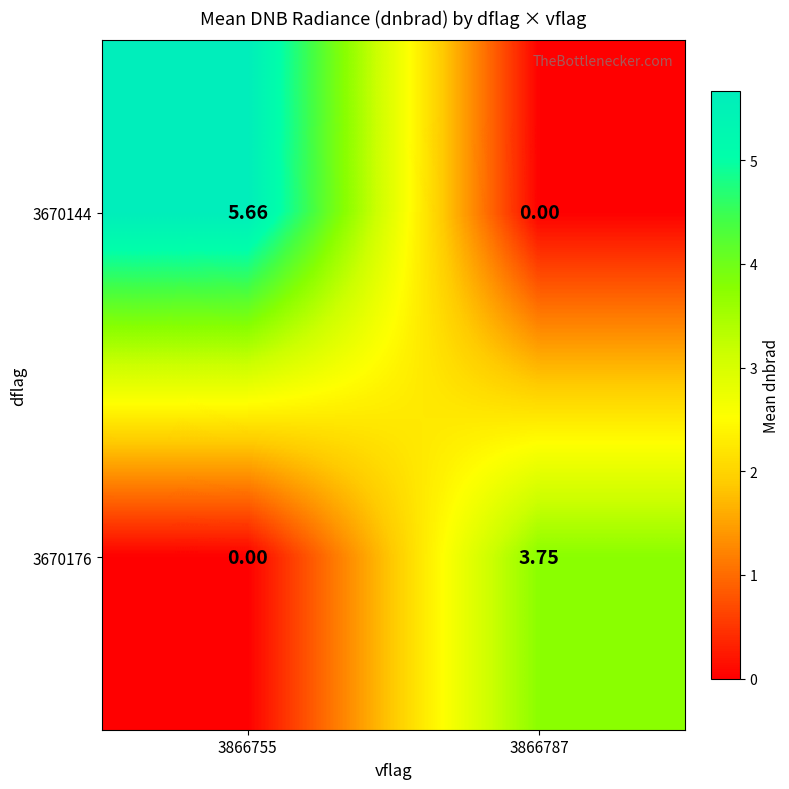

Is the value of 3670144 at 3866787 greater than the value of 3670176 at 3866787?

No